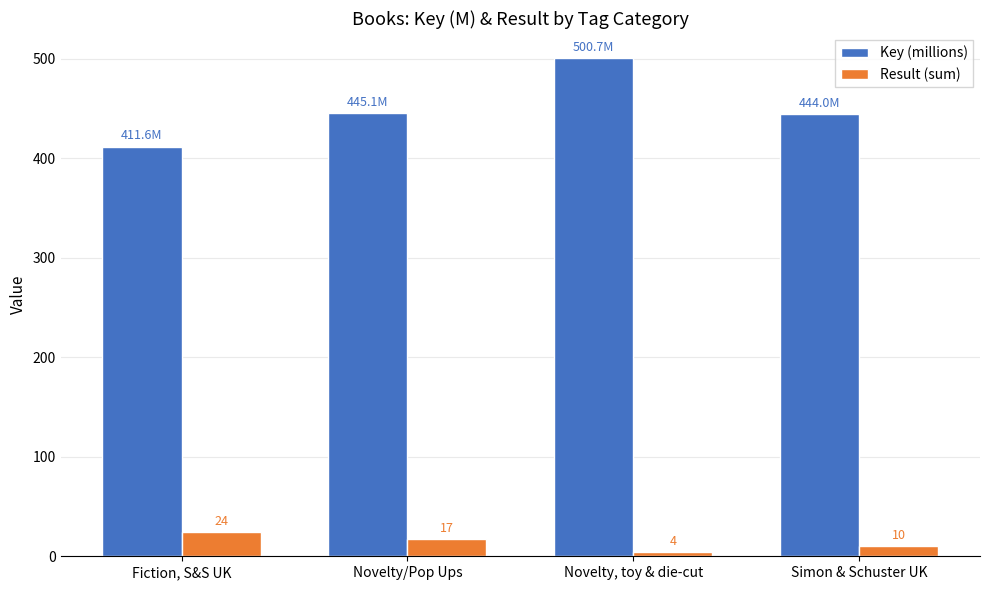

Which category has the highest value in the Key (millions) series?

Novelty, toy & die-cut